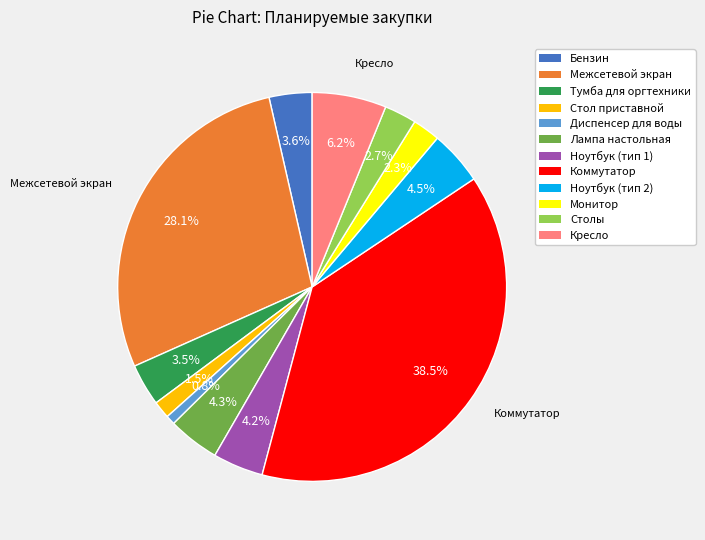

Which slice is the largest?

Коммутатор